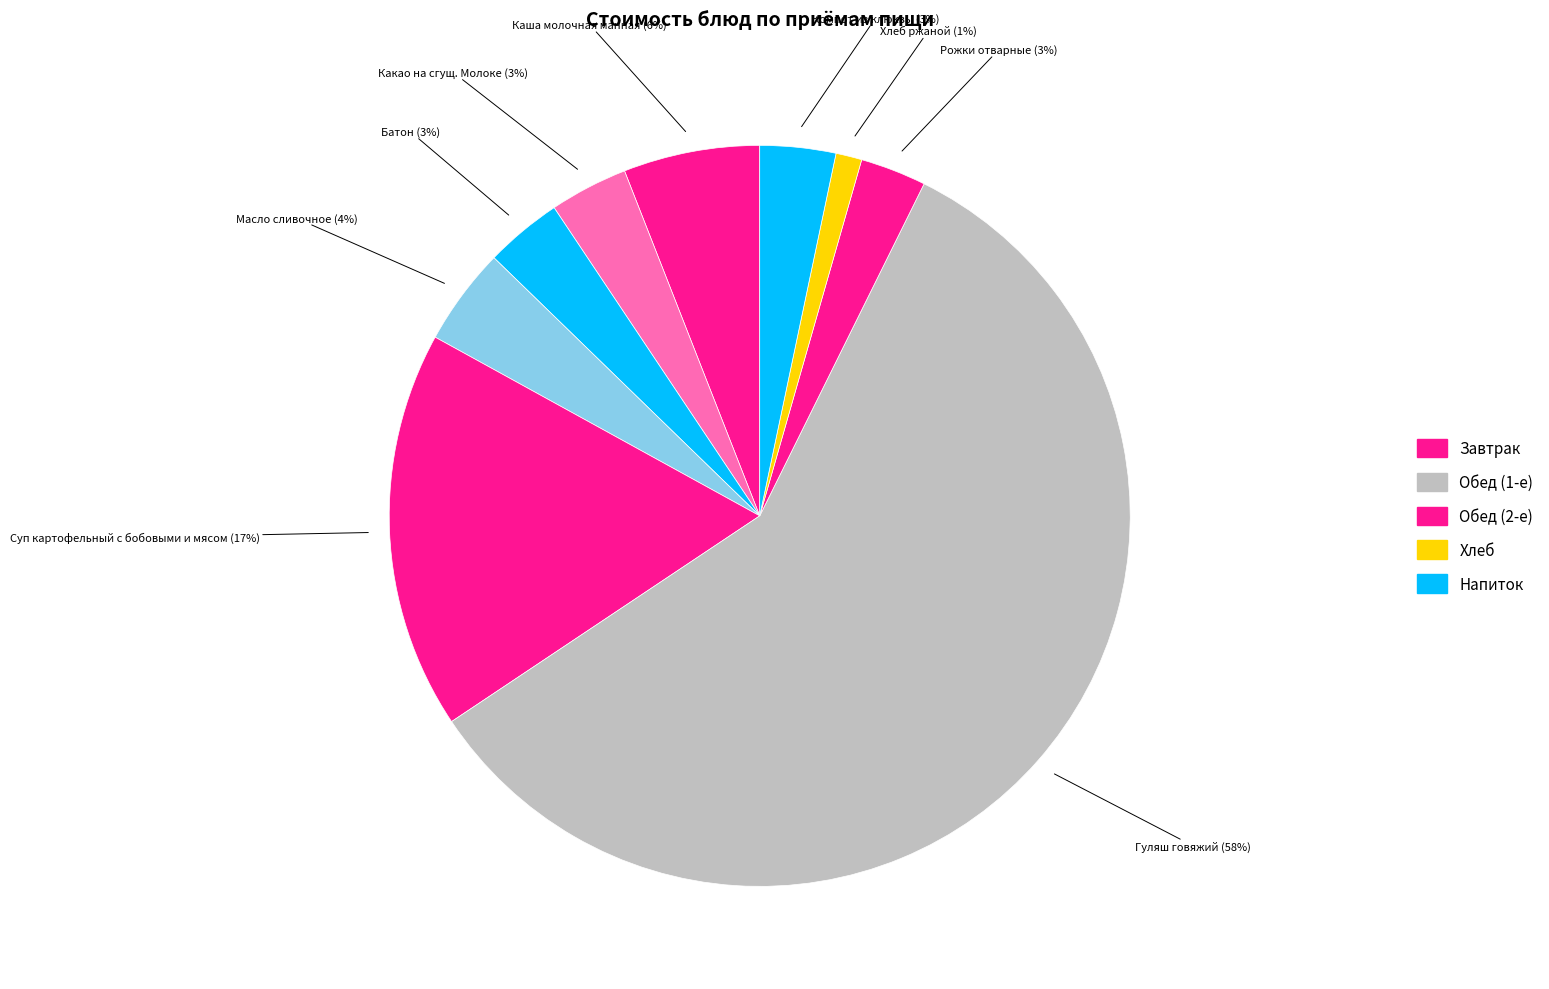

To the nearest percent, what portion does Хлеб ржаной represent?

1%